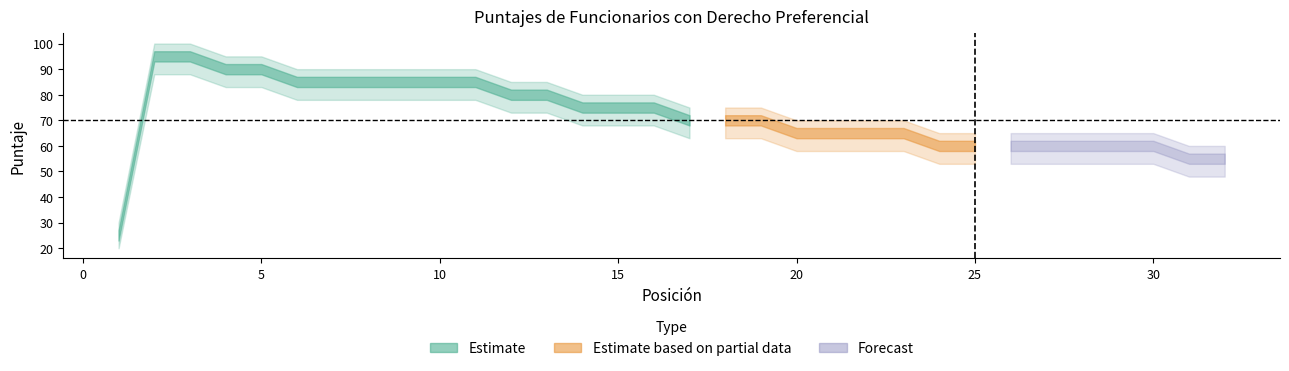

List the labels in order of position value, largest first.

32, 31, 30, 29, 28, 27, 26, 25, 24, 23, 22, 21, 20, 19, 18, 17, 16, 15, 14, 13, 12, 11, 10, 9, 8, 7, 6, 5, 4, 3, 2, 1